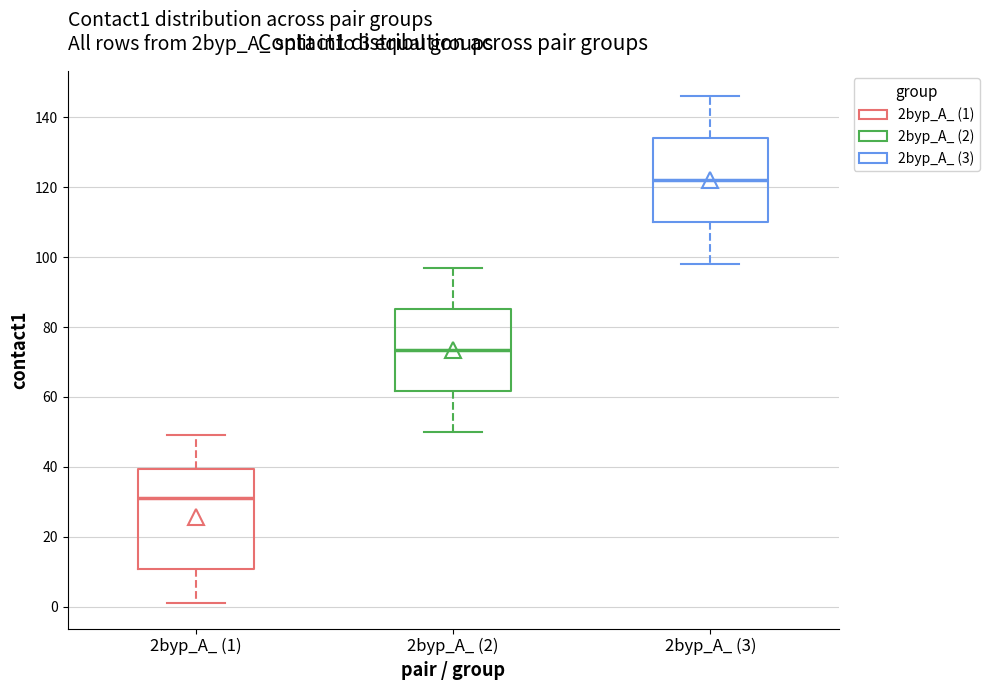

Which box is the tallest, from its lower edge to its upper edge?

2byp_A_ (1)